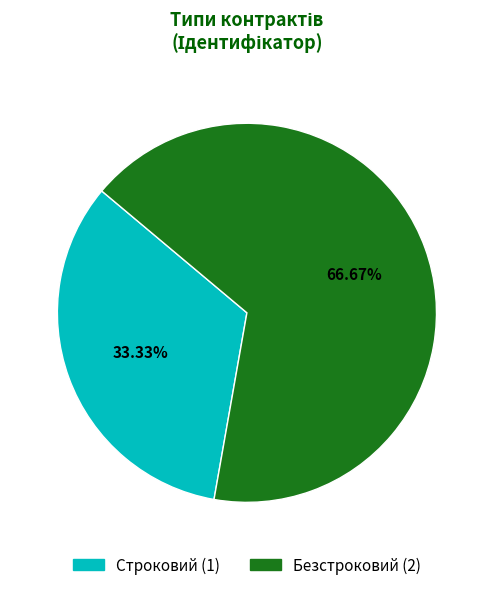

To the nearest percent, what portion does Безстроковий represent?

67%